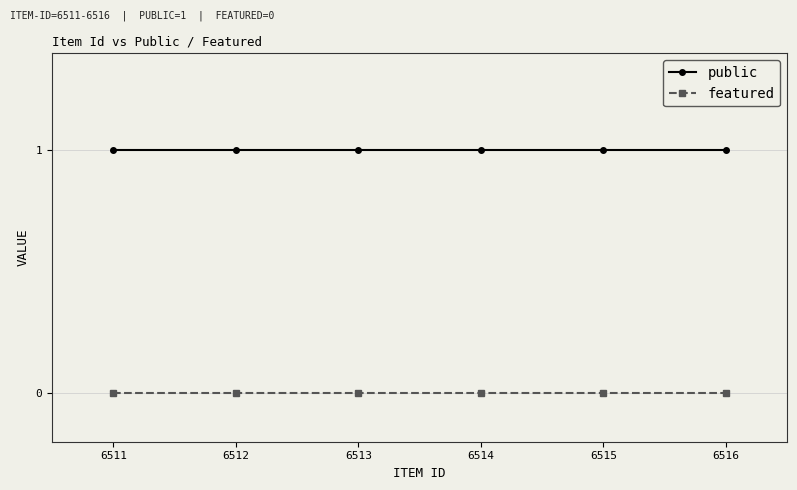

True or false: public and featured intersect in this chart.

False